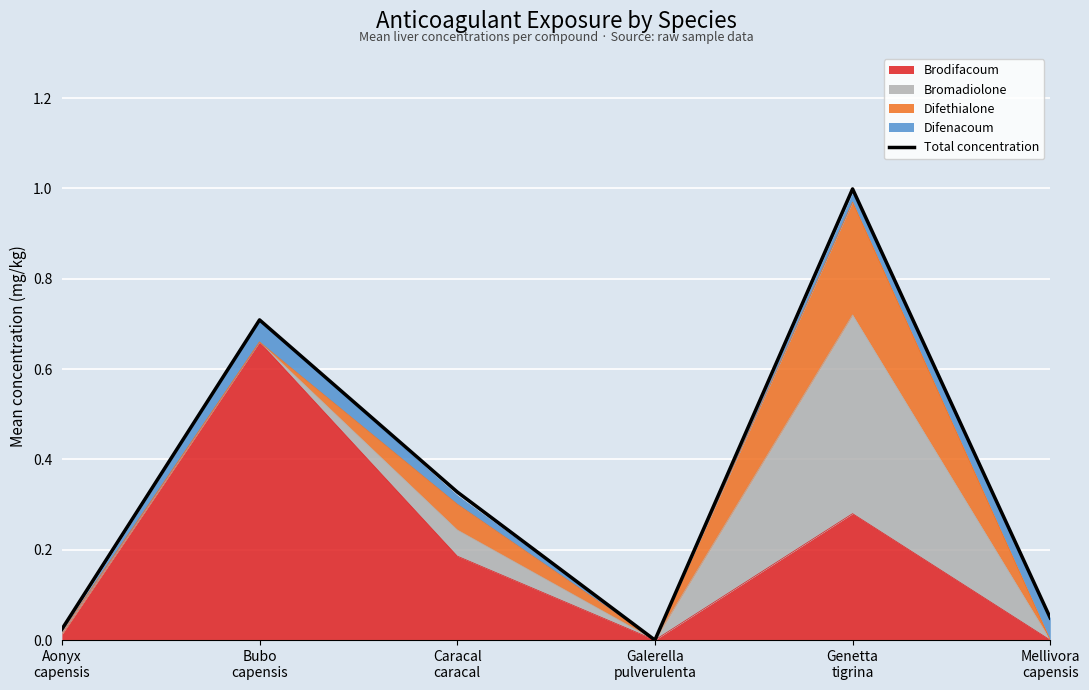

Reading right to left, transcribe all the data shown in this chart.

0.0	1.0	0.0	0.3	0.7	0.0